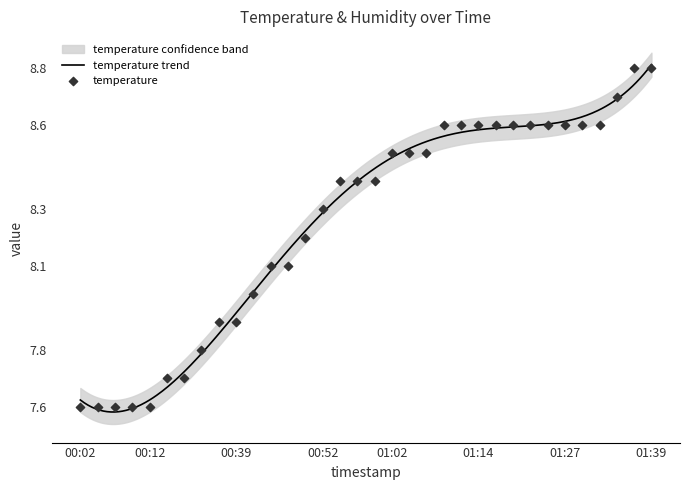

What is the change in value from 00:09 to 01:30?

+1.0